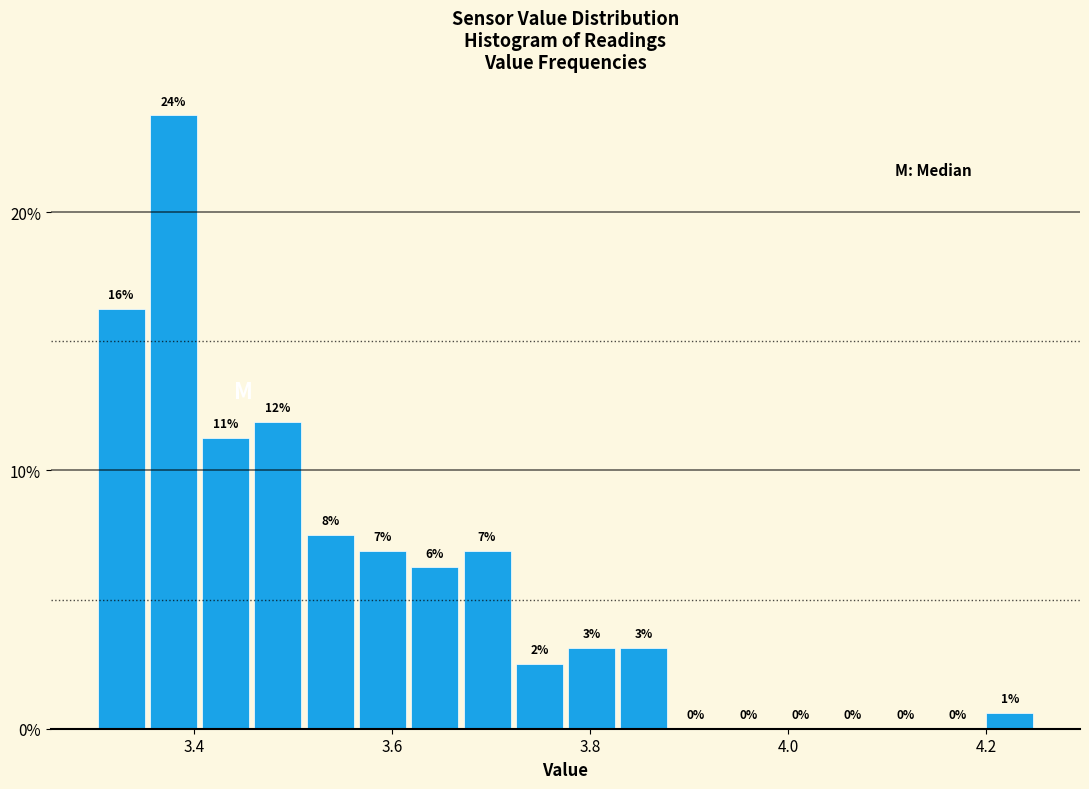

Around what value on the x-axis is the tallest bar? Give the approximate position of its centre, as read against the axis.

3.38